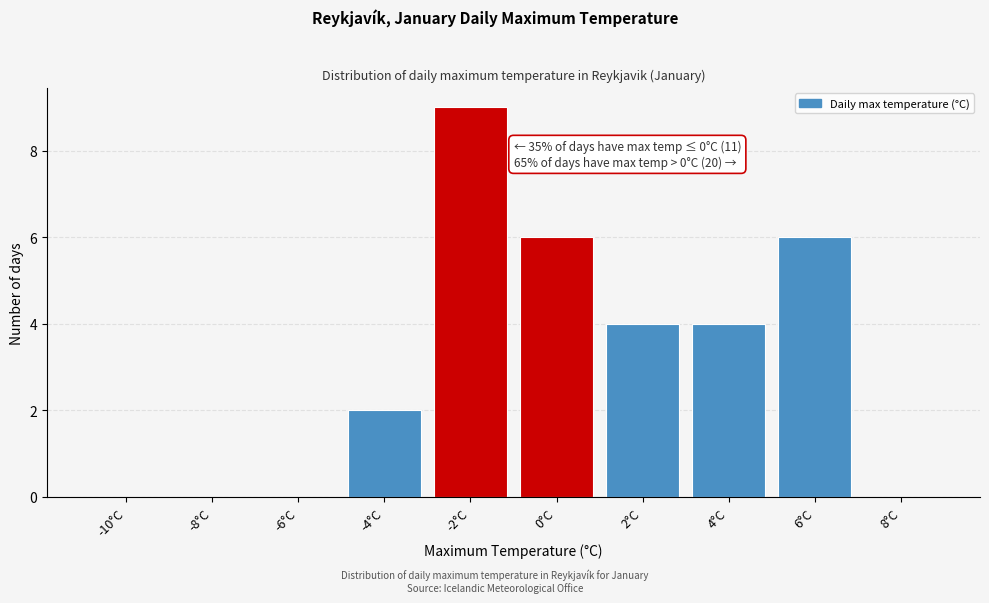

Reading right to left, transcribe all the data shown in this chart.

8°C=0	6°C=6	4°C=4	2°C=4	0°C=6	-2°C=9	-4°C=2	-6°C=0	-8°C=0	-10°C=0